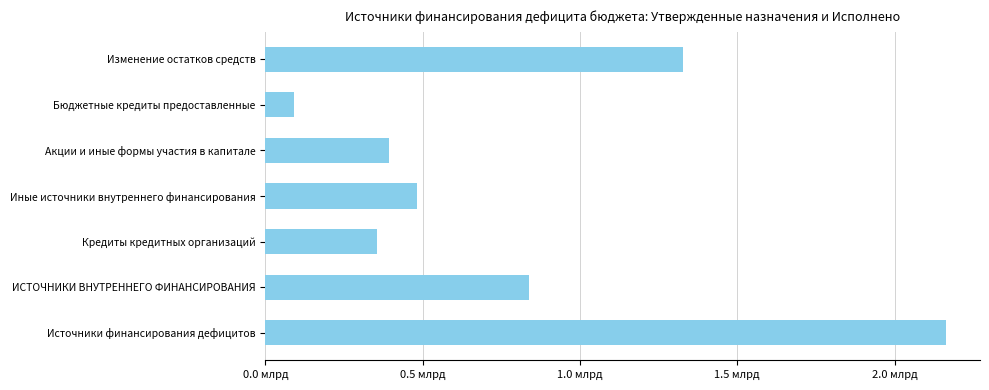

Are the bars horizontal?

Yes